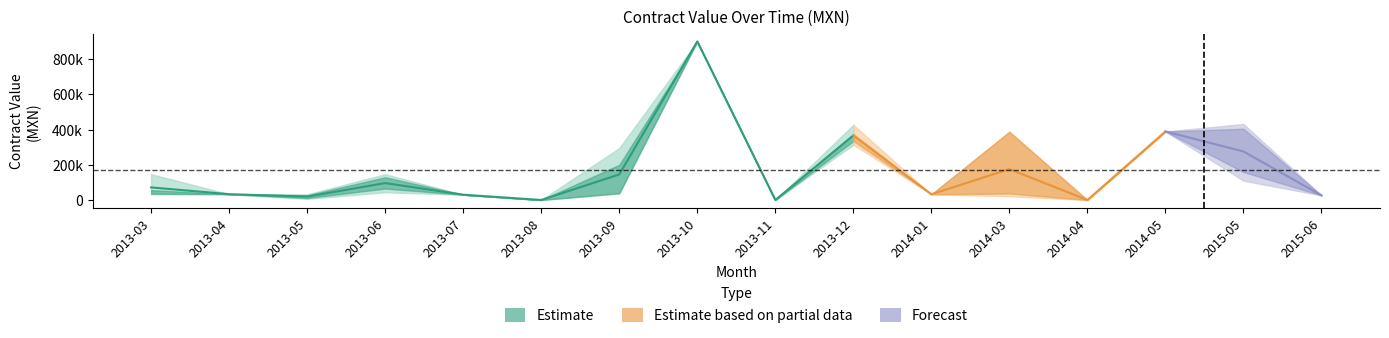

Is it true that awards_value_amount equals 130537.8 at 2013-07?

False